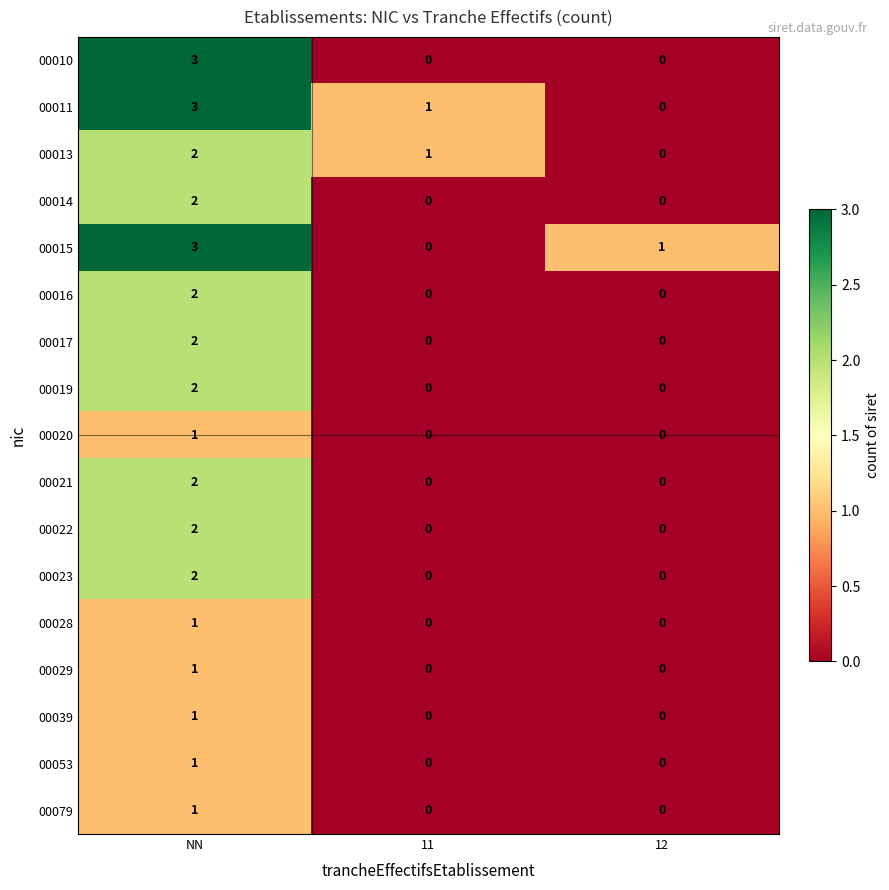

Is the value of 00028 at 11 greater than the value of 00020 at NN?

No